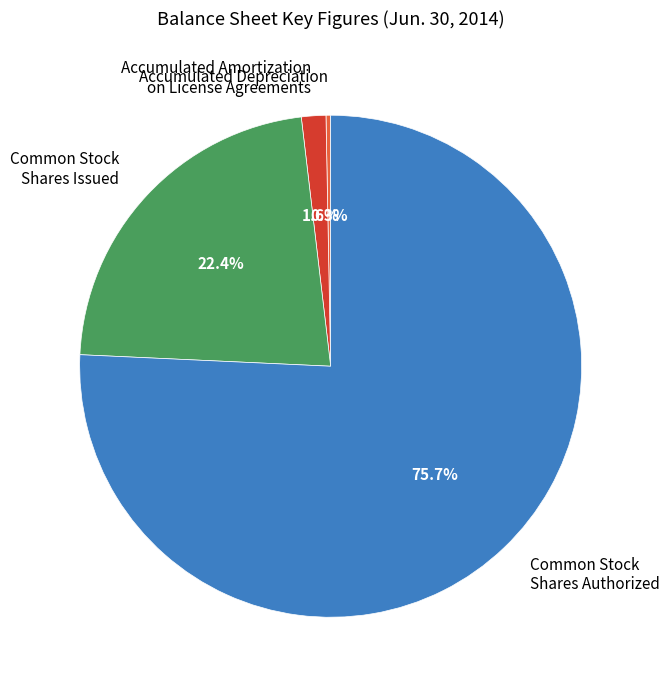

What is the largest slice in the pie chart?

Common Stock Shares Authorized